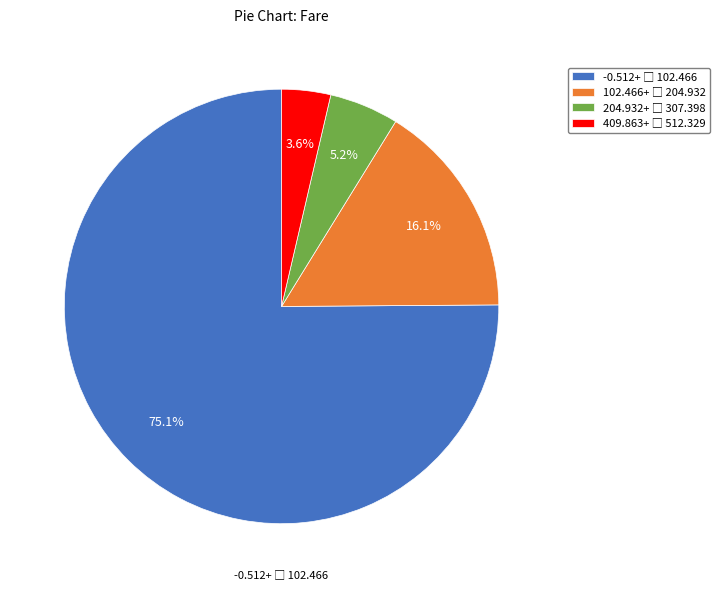

Is there a majority slice in this chart?

Yes